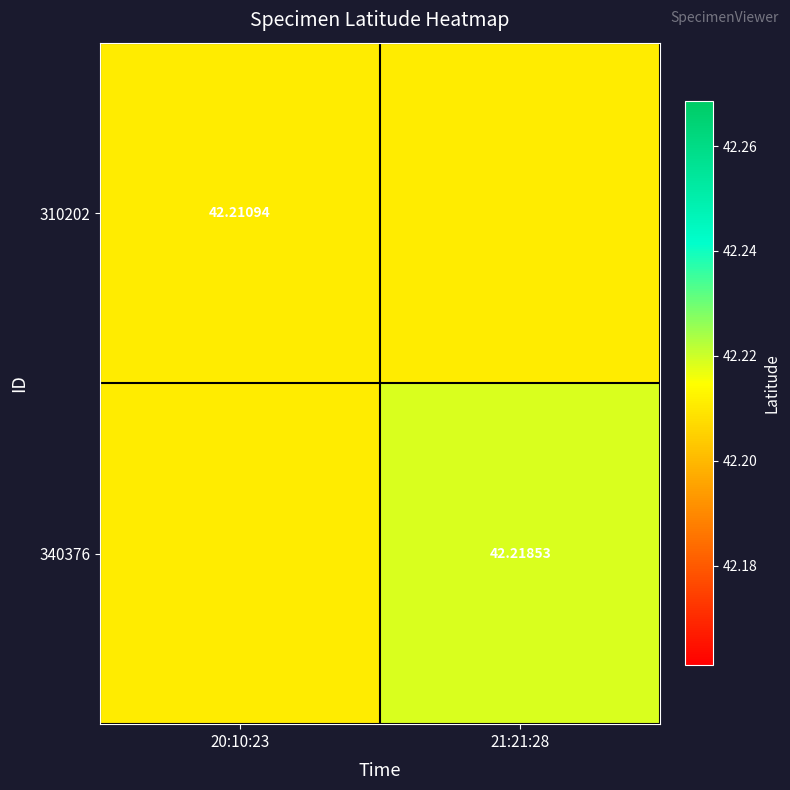

True or false: 340376 has a value of 42.2 at 21:21:28.

True